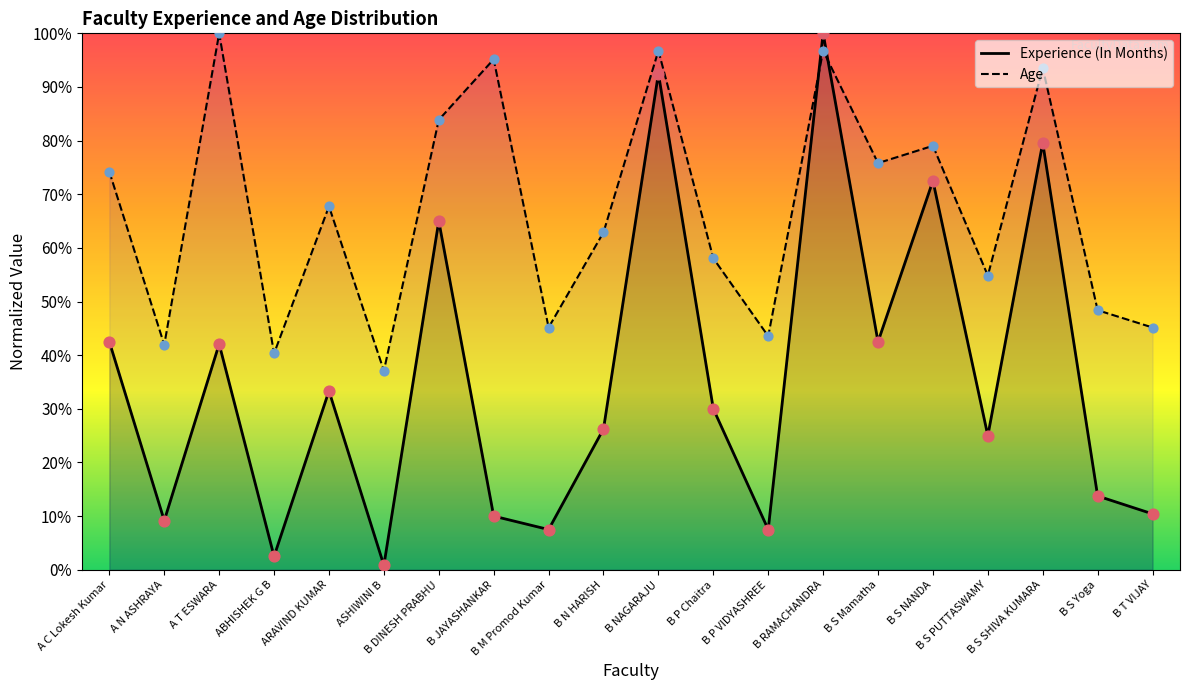

What is the total value across all series at B P Chaitra?

88.1